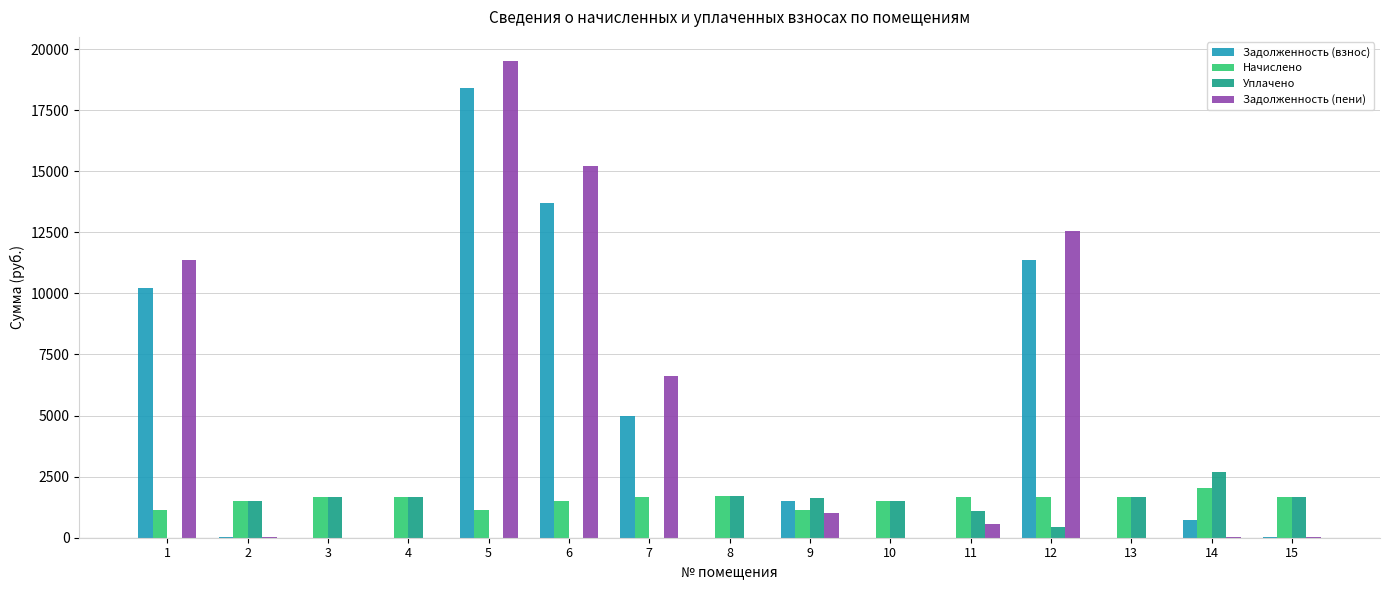

At which label is Задолженность (взнос) closest to 9192?

1